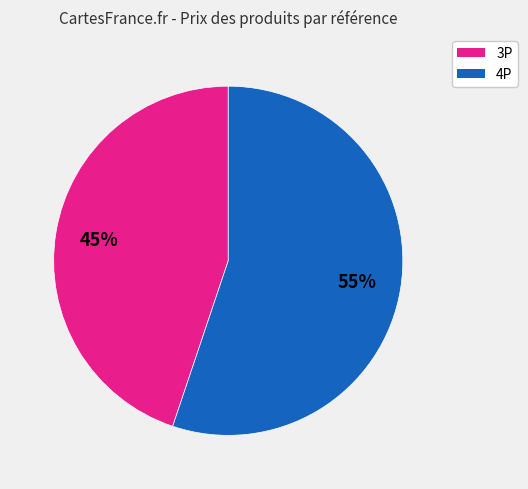

To the nearest percent, what is the average slice percentage?

50%